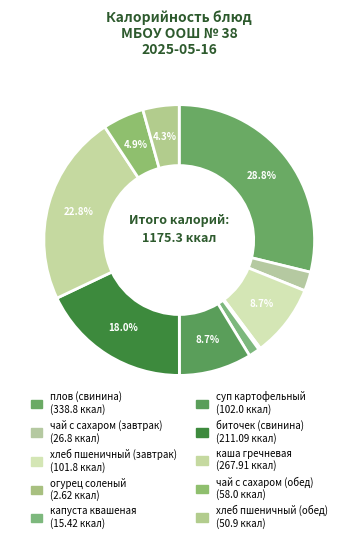

Do капуста квашеная and биточек (свинина) together represent more than half of the pie?

No